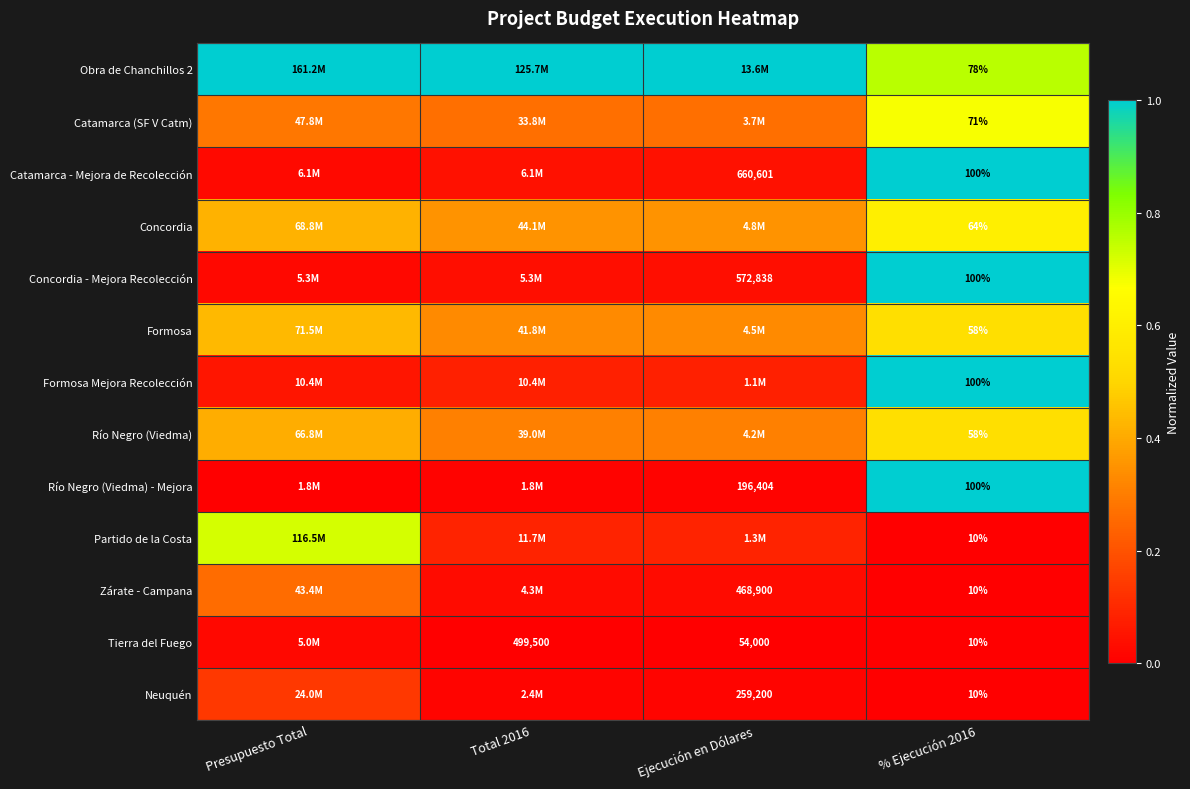

What is the maximum value shown in the chart?

1.0